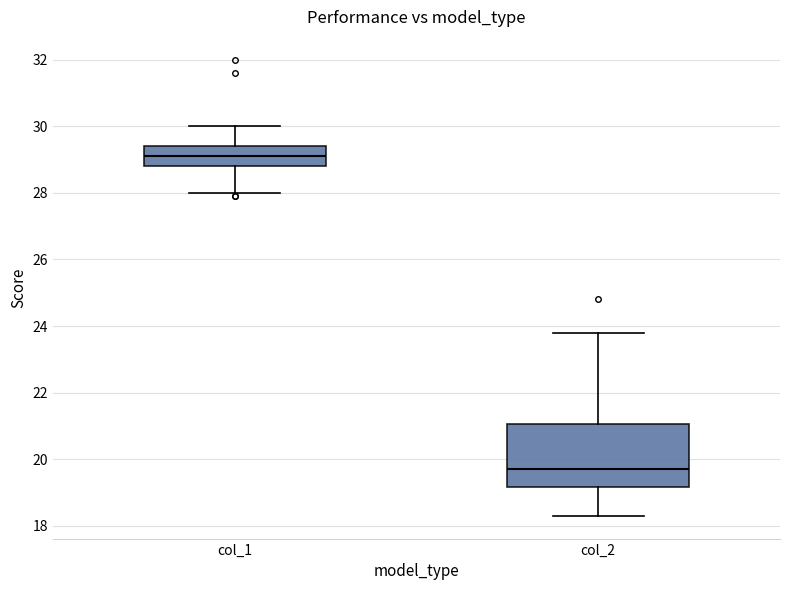

Reading left to right, transcribe this box plot: for each box, give where its median line is, the range the box spans, and where its two whiskers end, as read against the y-axis. The values are not printed on the chart, so give them approximately, as read against the axis.

col_1: median 29.2, box 28.8 to 29.4, whiskers 28.0 to 30.0
col_2: median 19.8, box 19.2 to 21.0, whiskers 18.4 to 23.8